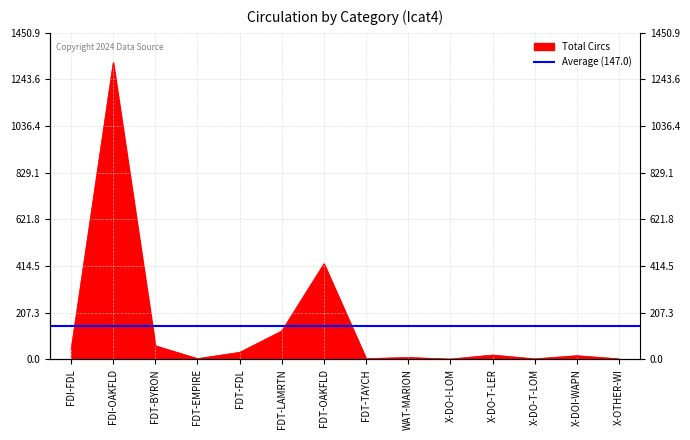

What is the smallest value displayed?

1